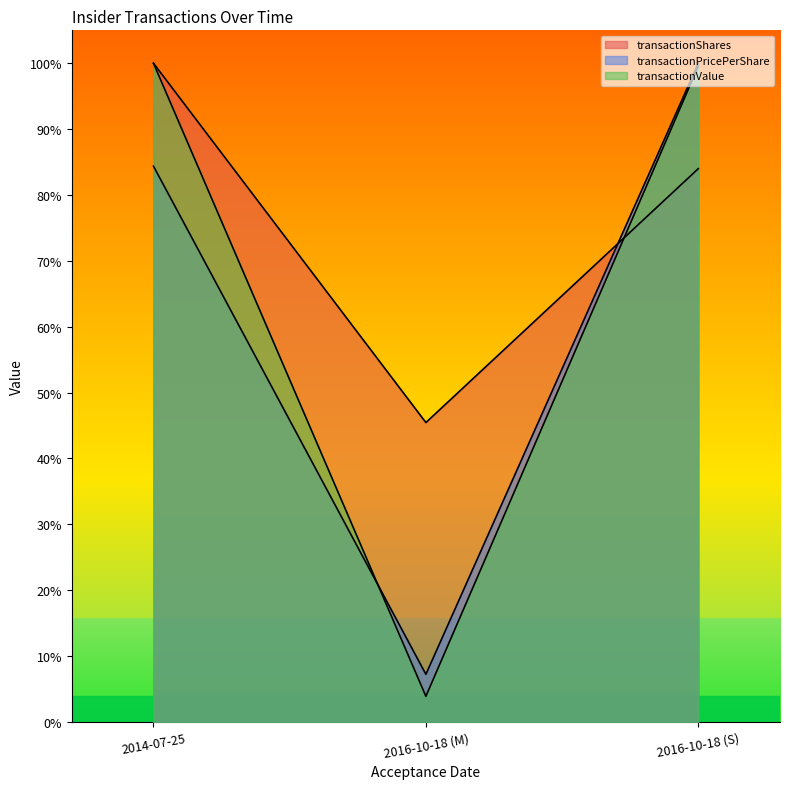

Which label corresponds to the largest value in the chart?

2014-07-25